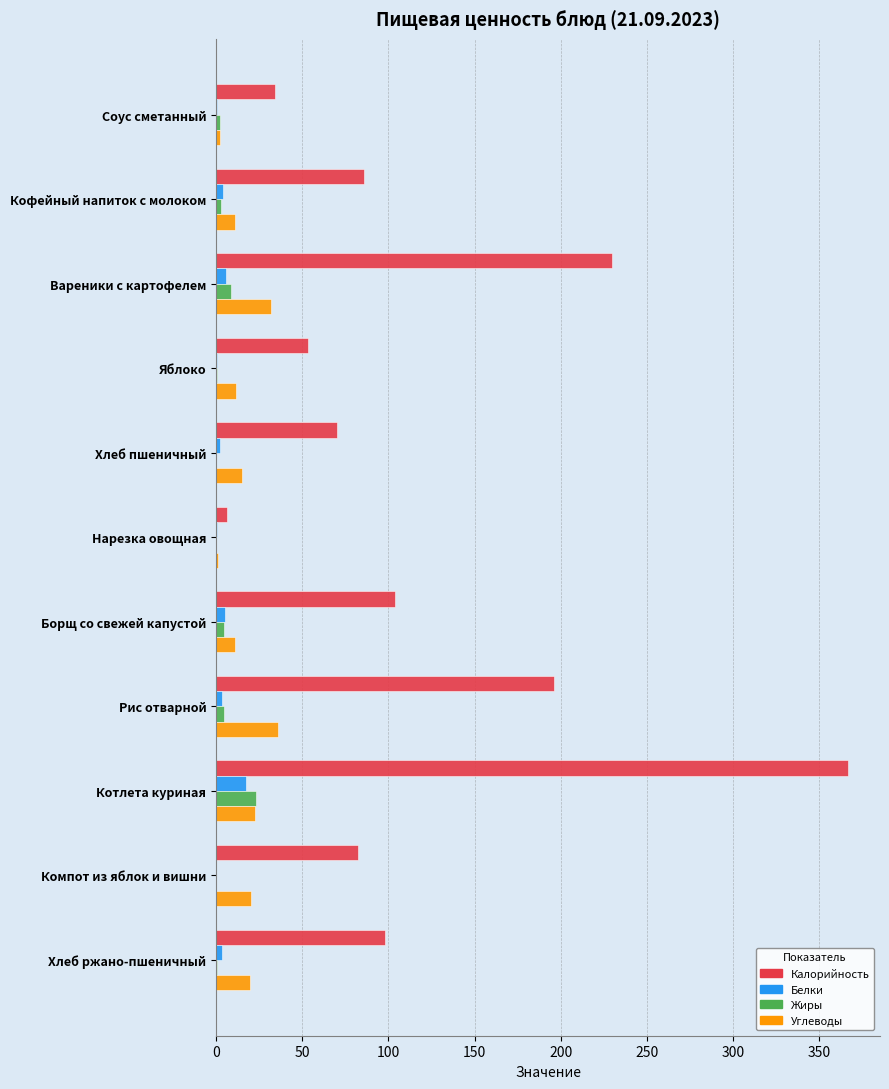

What is the greatest value displayed?

366.8